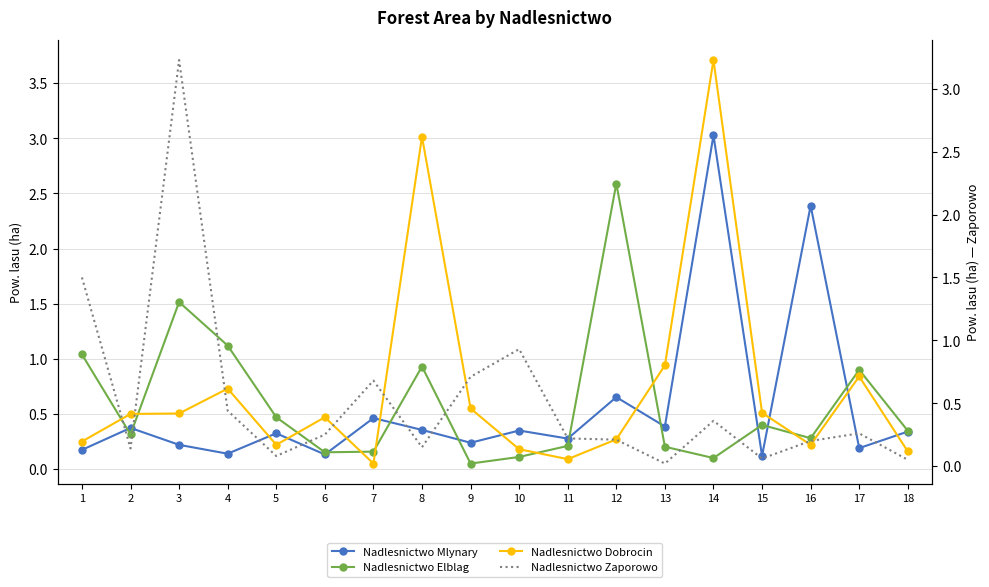

What is the difference between the highest and lowest values at 18?

0.3